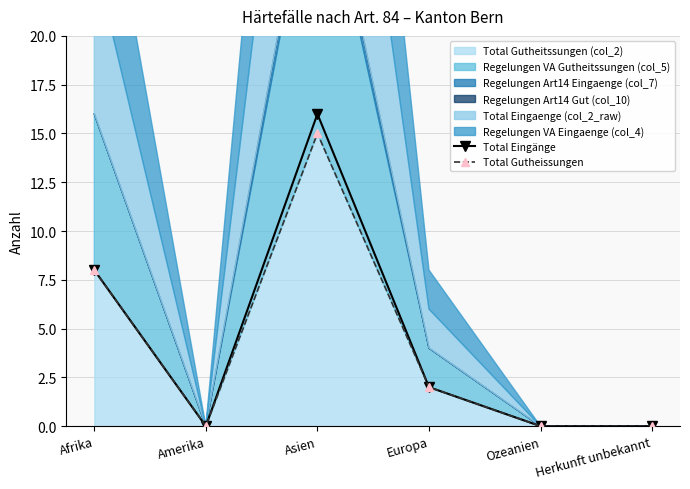

At Herkunft unbekannt, list the series in order from smallest to largest.

Total Eingänge, Total Gutheissungen